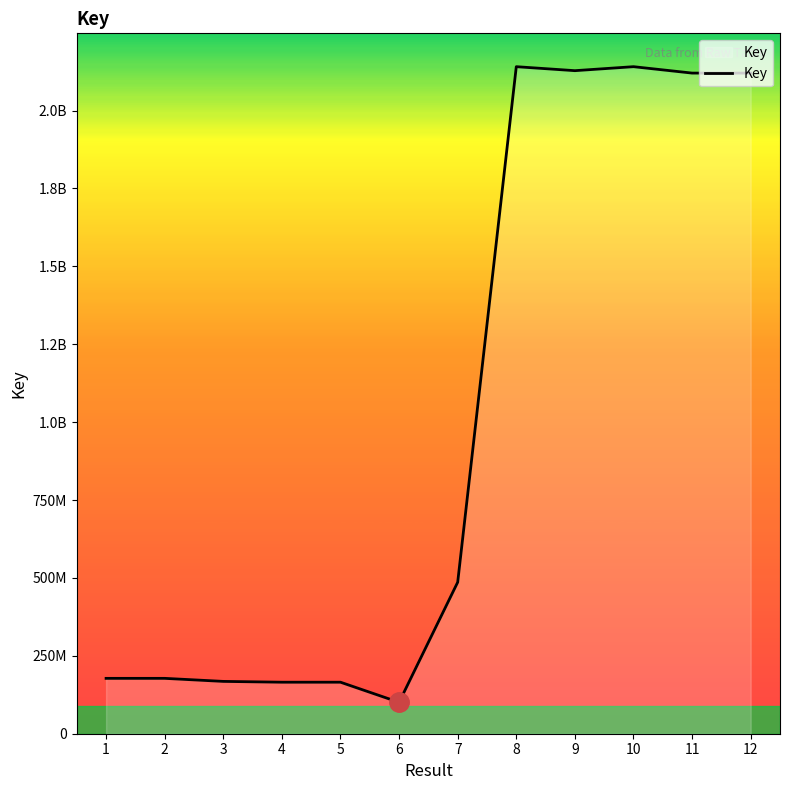

Does the chart have visible grid lines?

No